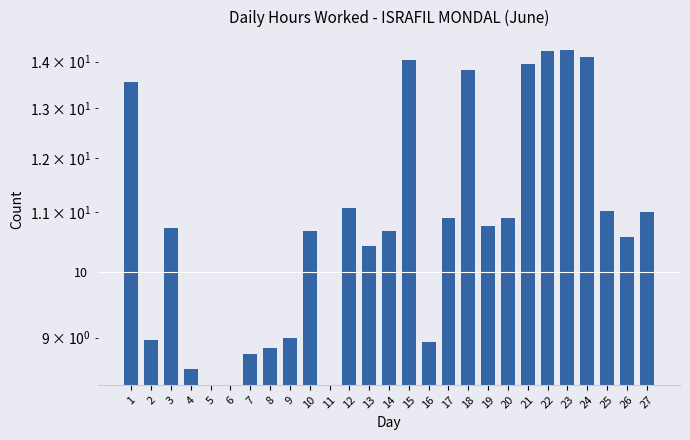

Does the chart contain stacked bars?

No